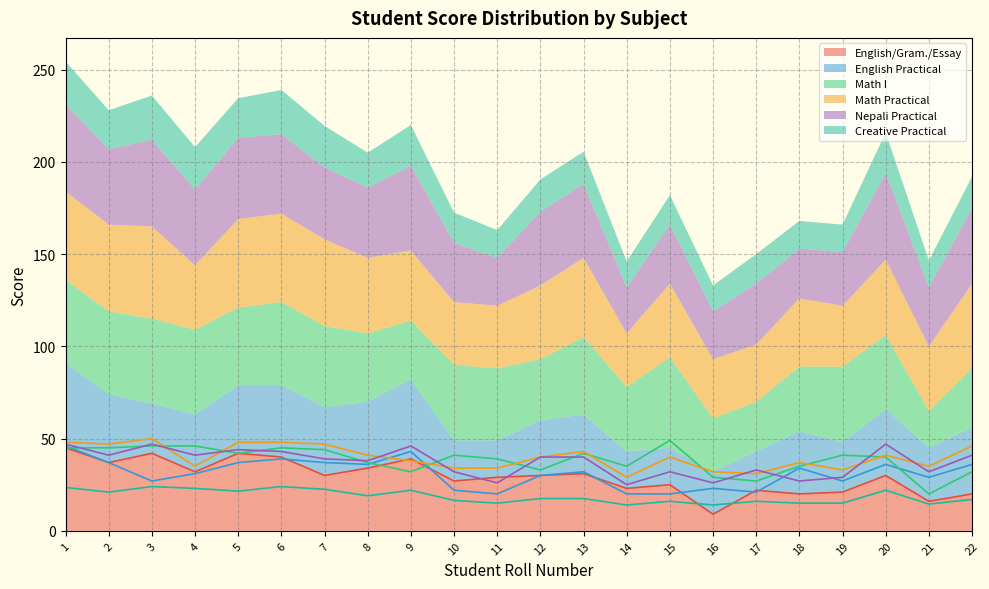

Is it true that English/Gram./Essay equals 32.0 at 4?

True